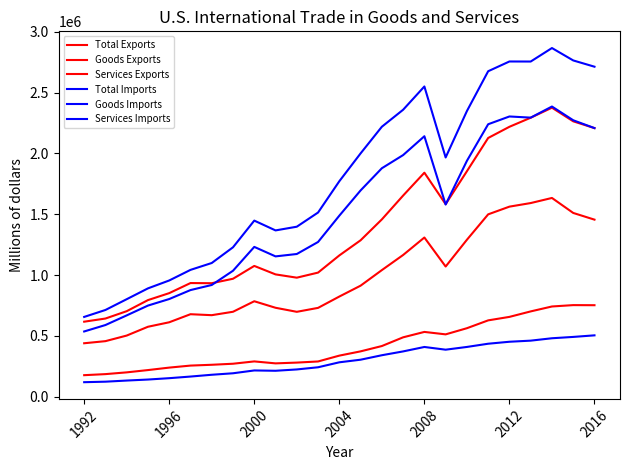

List the series in order of their peak value, lowest first.

Services Imports, Services Exports, Goods Exports, Total Exports, Goods Imports, Total Imports